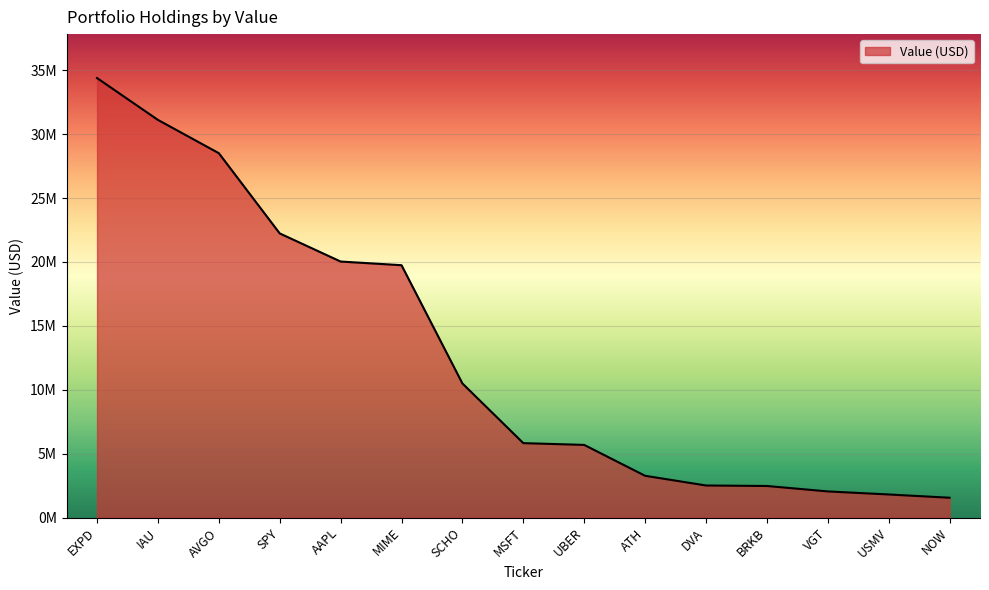

What is the change in value from EXPD to IAU?

-3274000